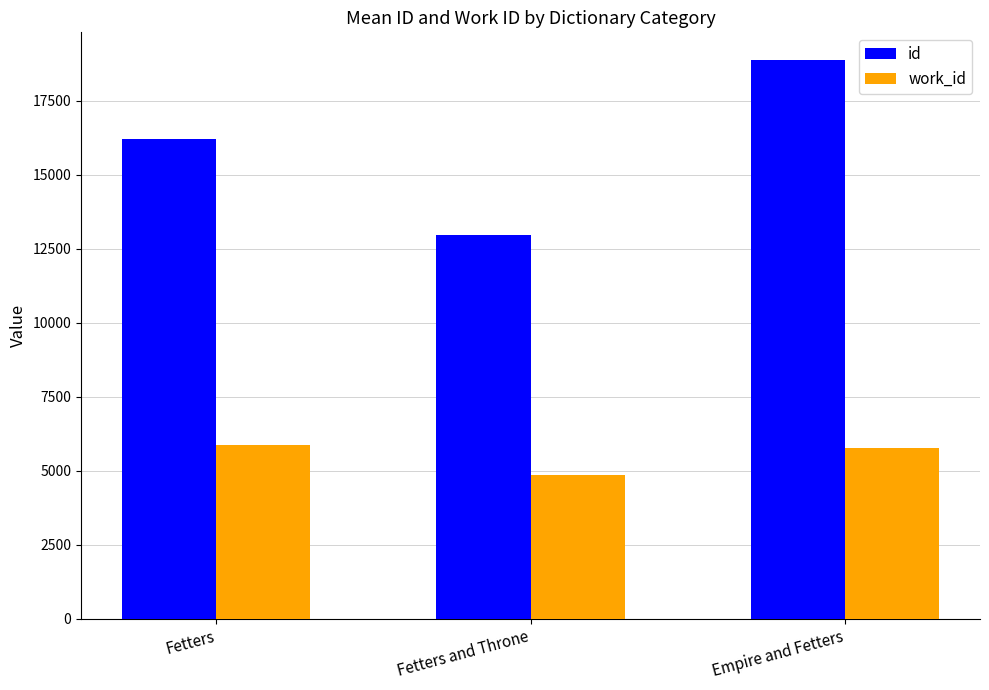

Rank the series at Empire and Fetters from lowest to highest value.

work_id, id